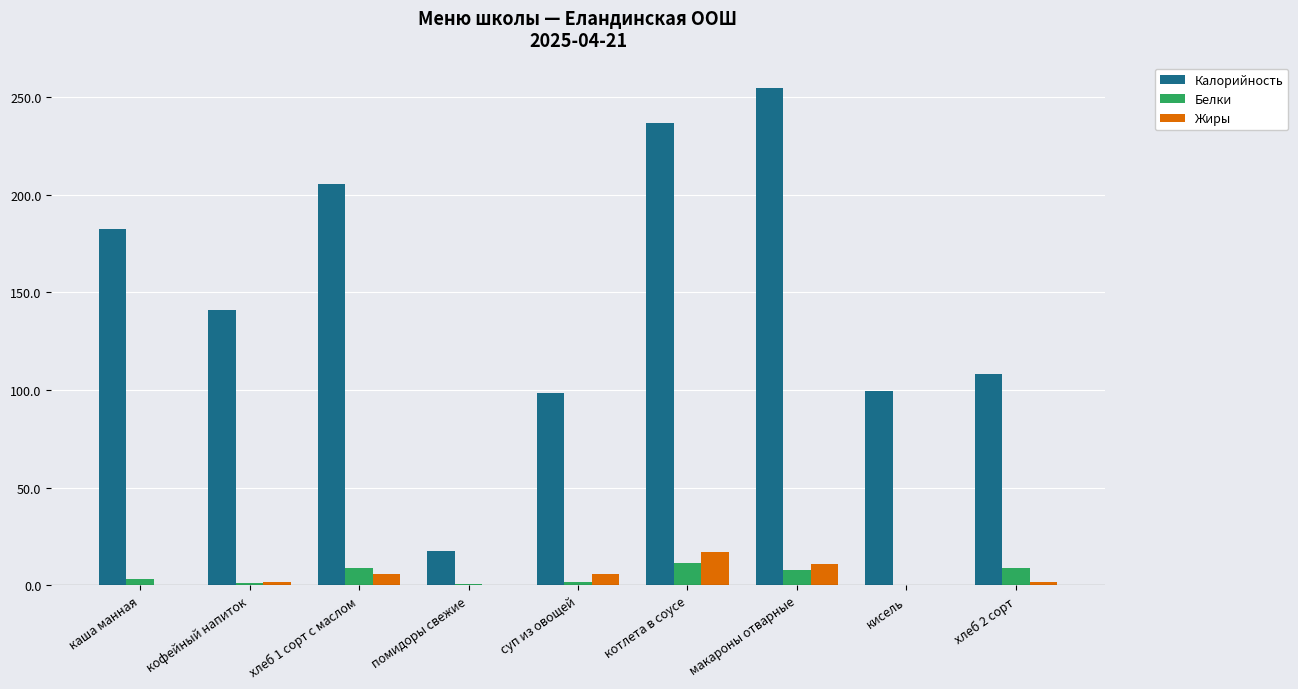

Which series has the largest total across all categories?

Калорийность